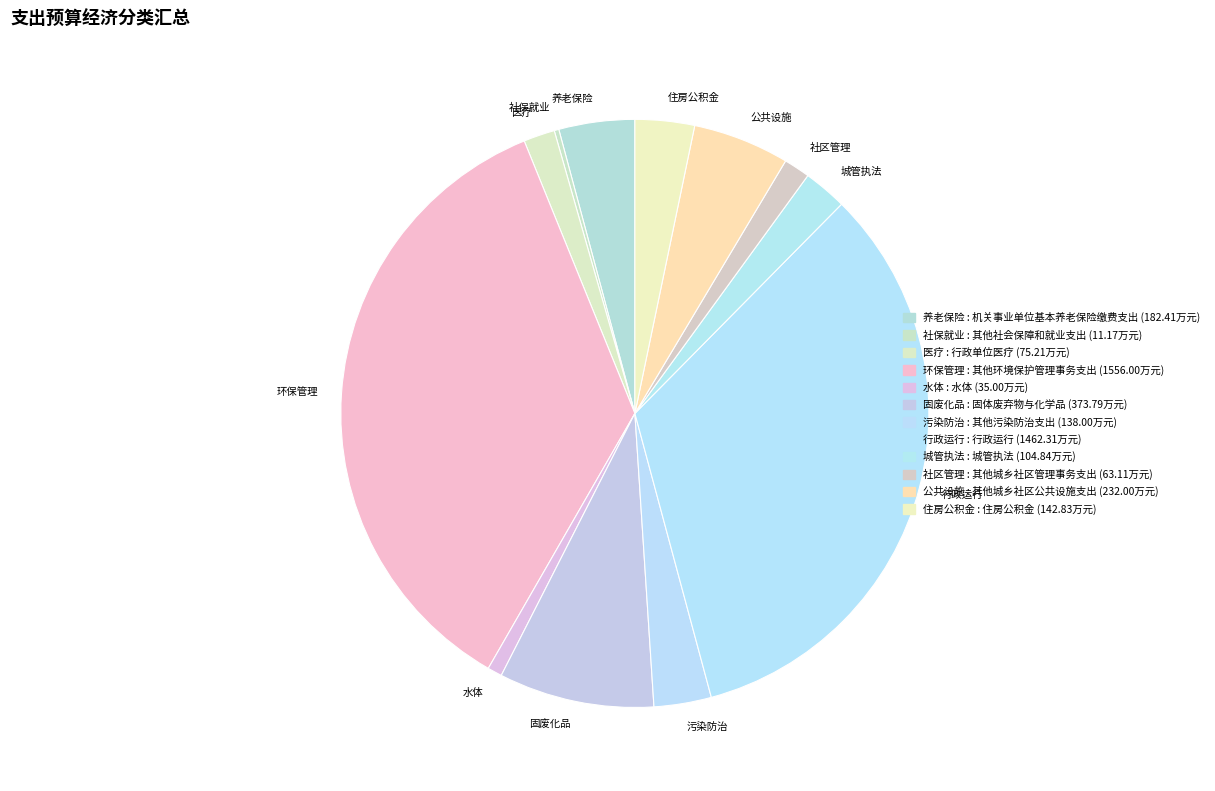

Is there any slice that represents more than half of the pie?

No